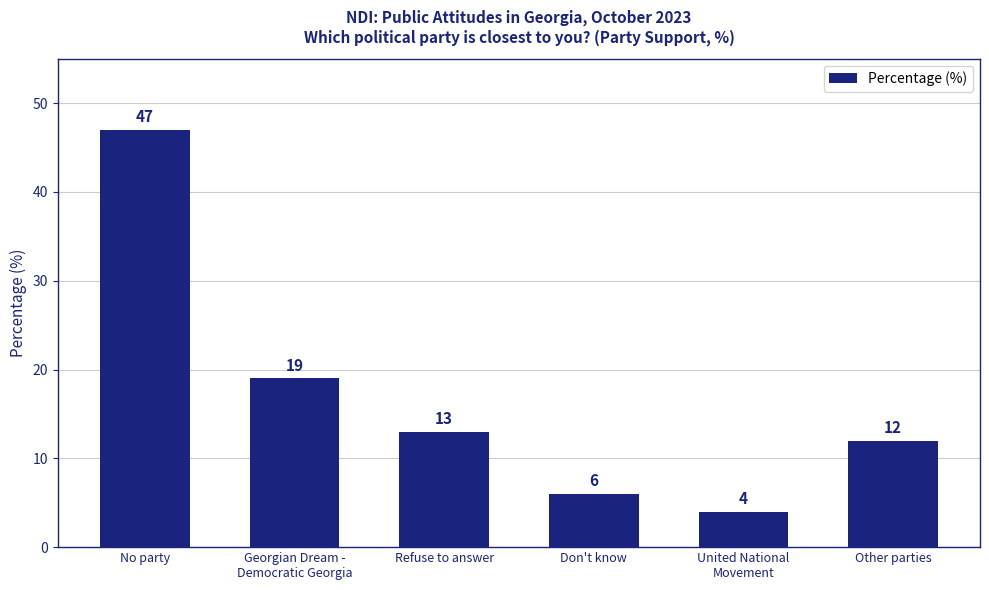

Count the number of categories in the chart.

6